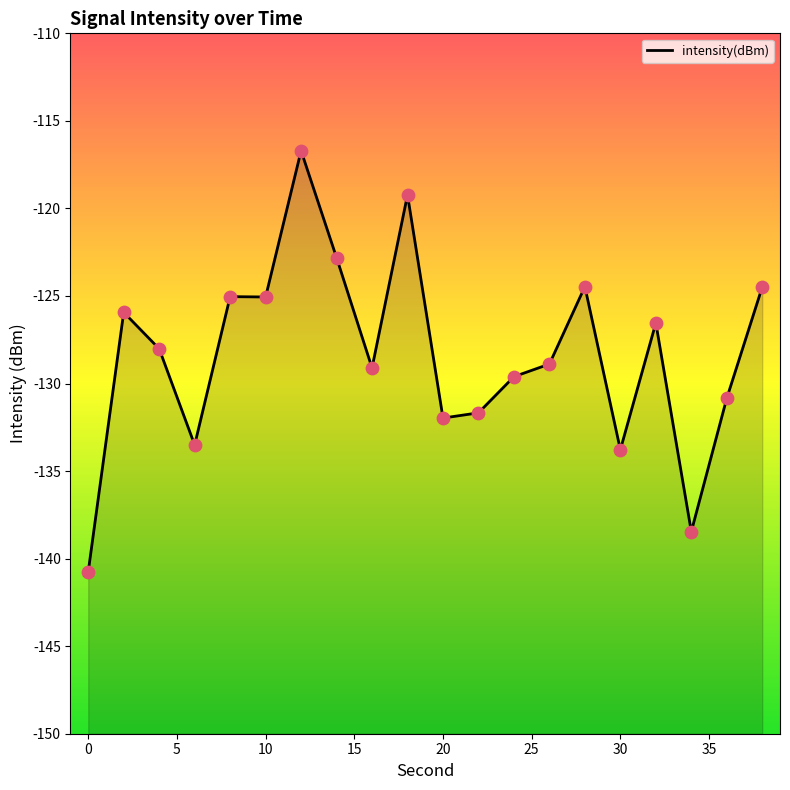

Which has a higher value, 22 or 8?

8